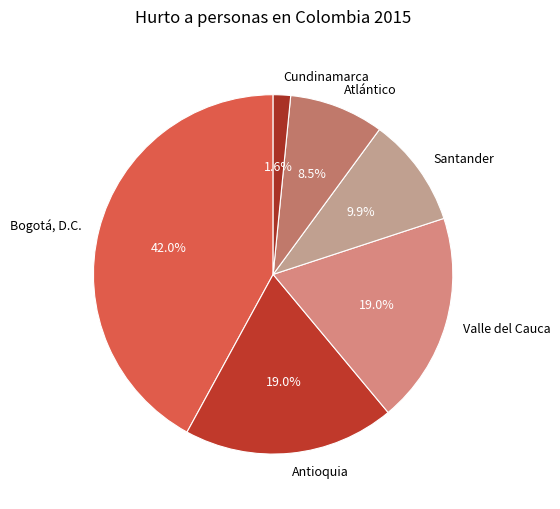

To the nearest percent, what is the average slice percentage?

17%